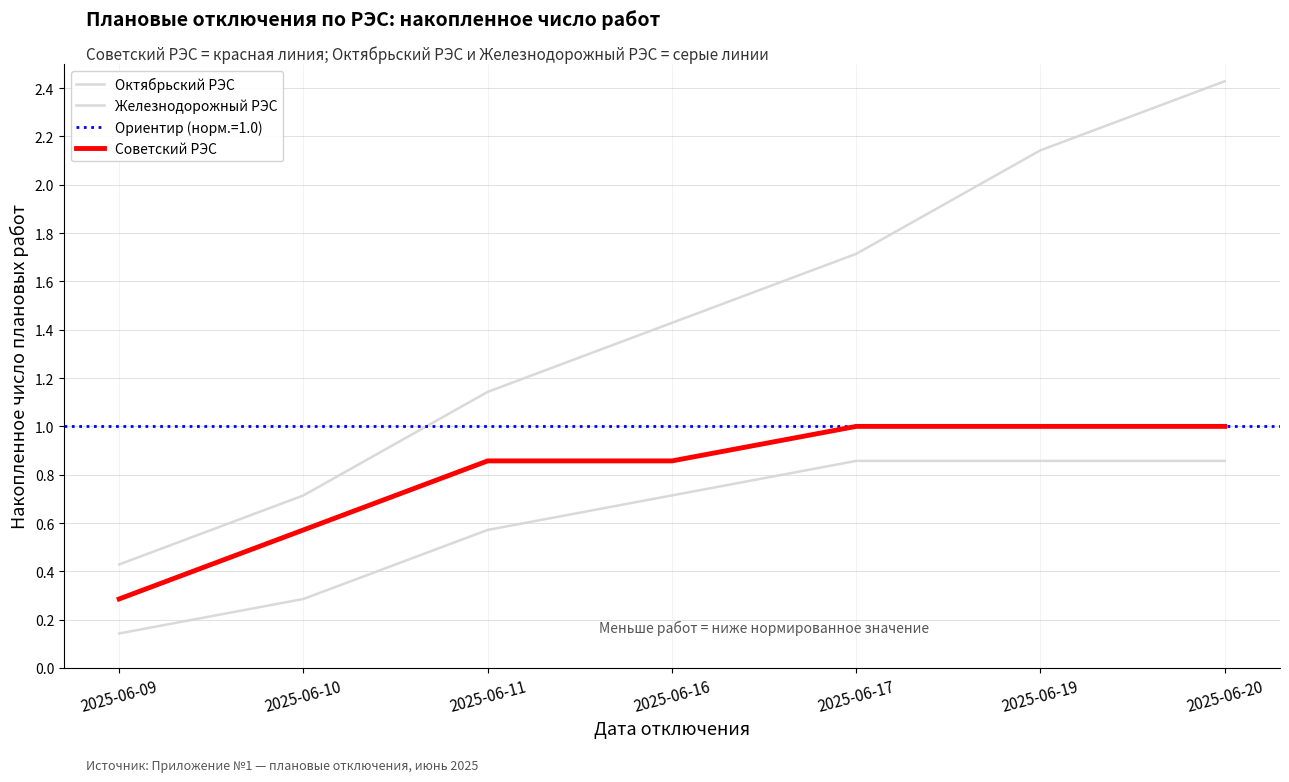

Is the value of Железнодорожный РЭС at 2025-06-20 greater than the value of Советский РЭС at 2025-06-10?

Yes